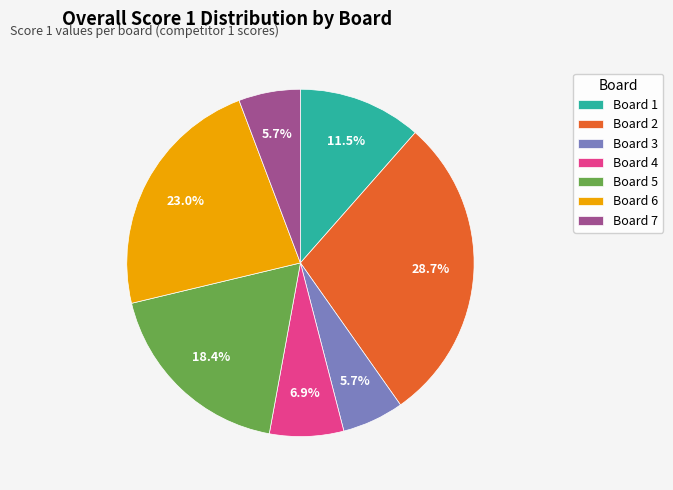

How many segments does this pie chart have?

7